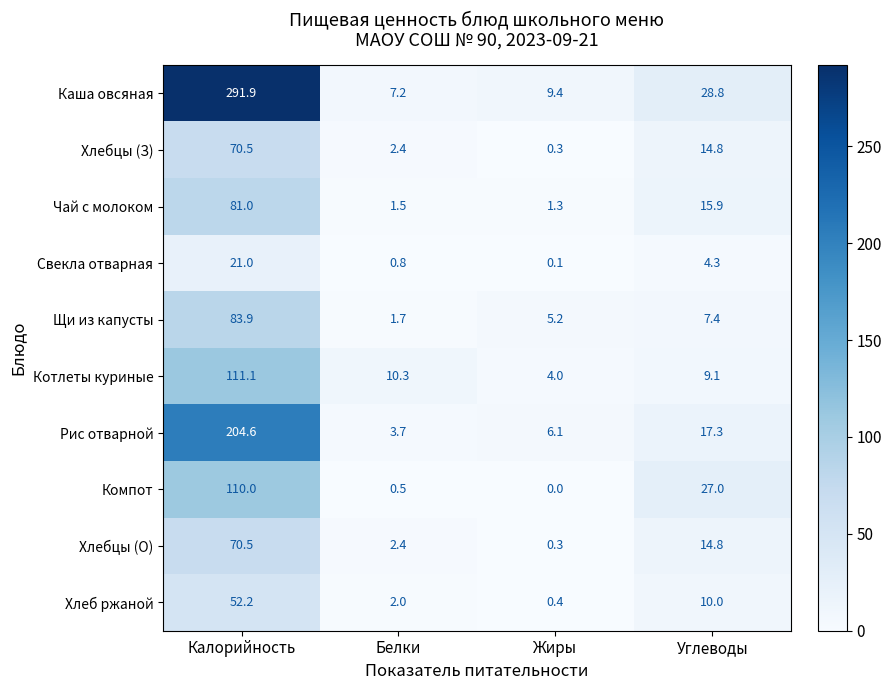

Which series has the largest total across all categories?

Каша овсяная